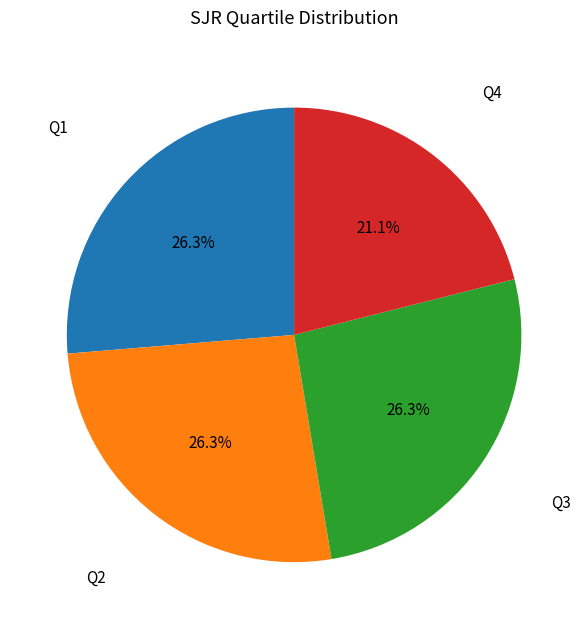

Is there a majority slice in this chart?

No